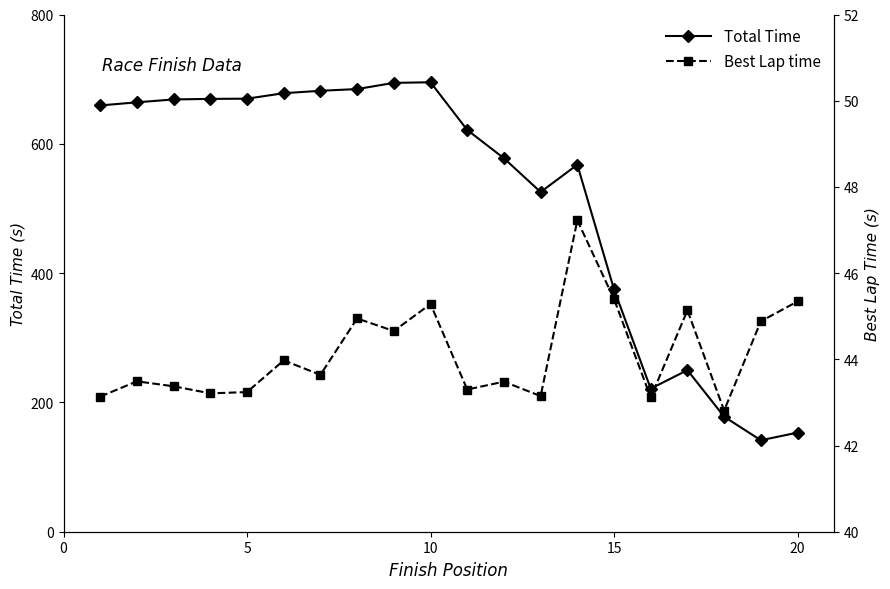

Where is Total Time nearest to the value 418?

15